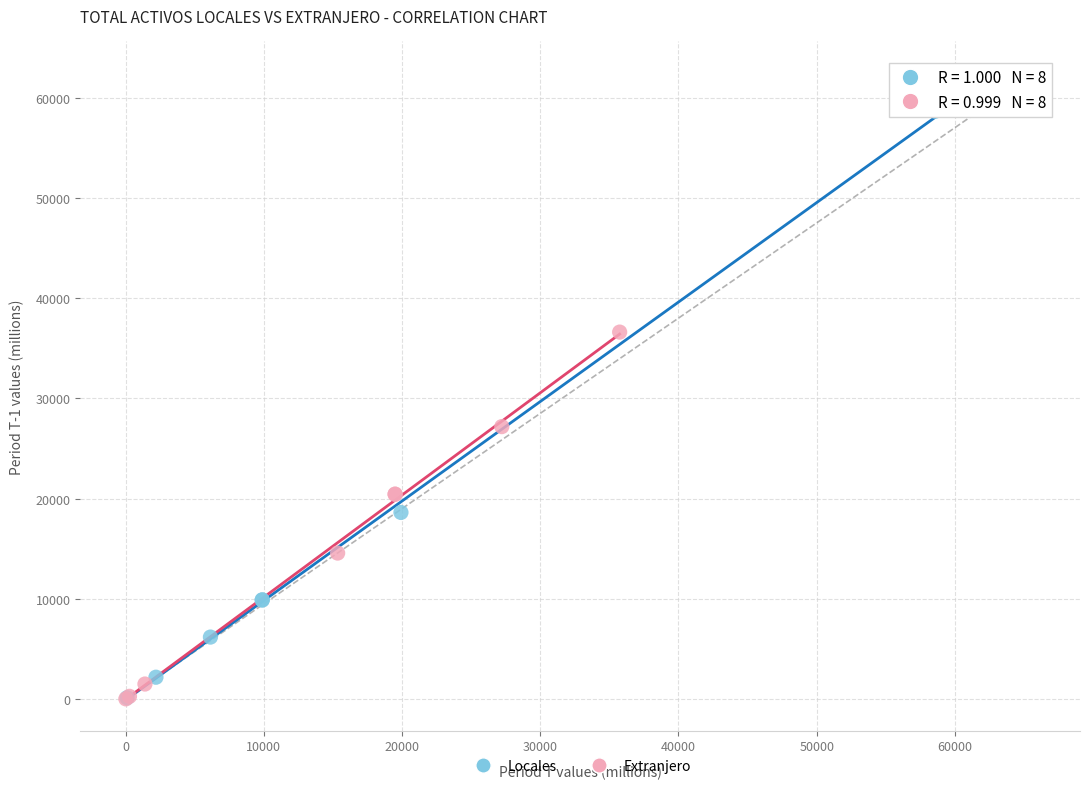

Which series reaches the maximum Y coordinate?

Locales